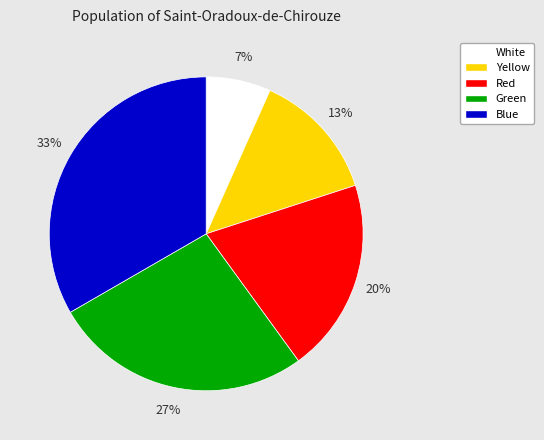

How many slices are in this pie chart?

5